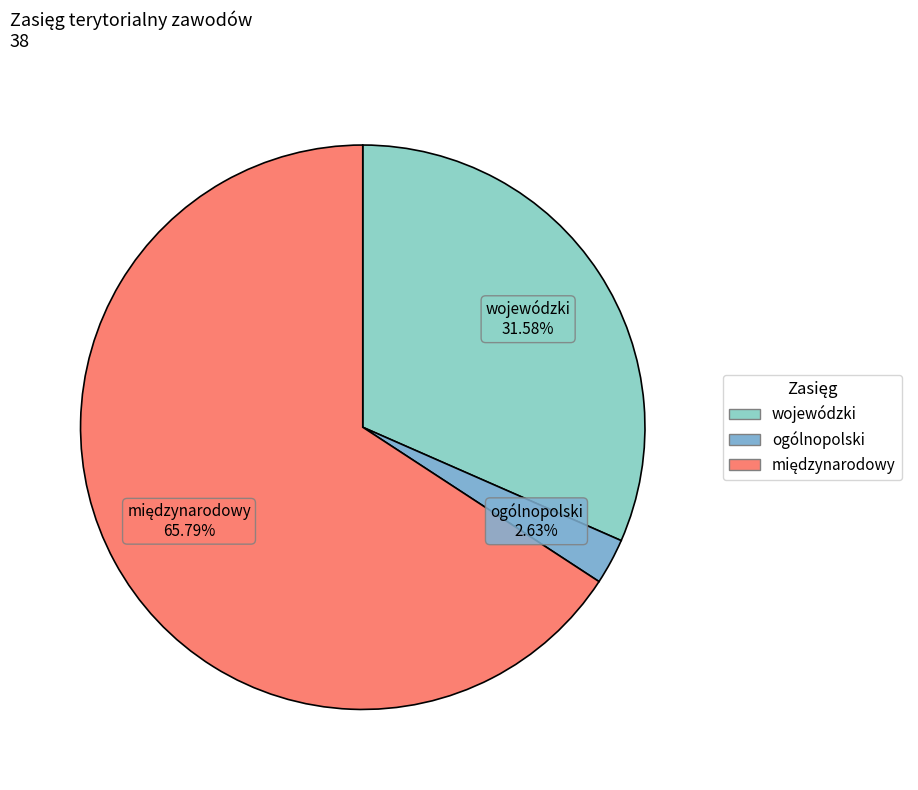

Does wojewódzki represent more than half of the total?

No